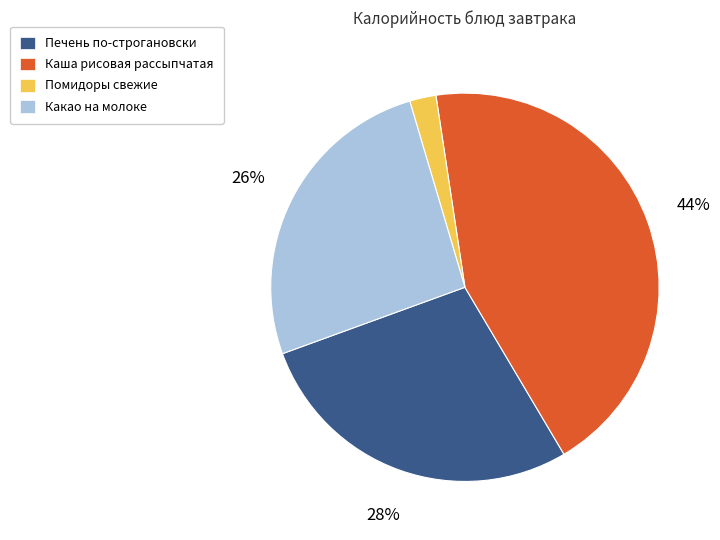

Is it true that Какао на молоке is 35% of the pie?

False